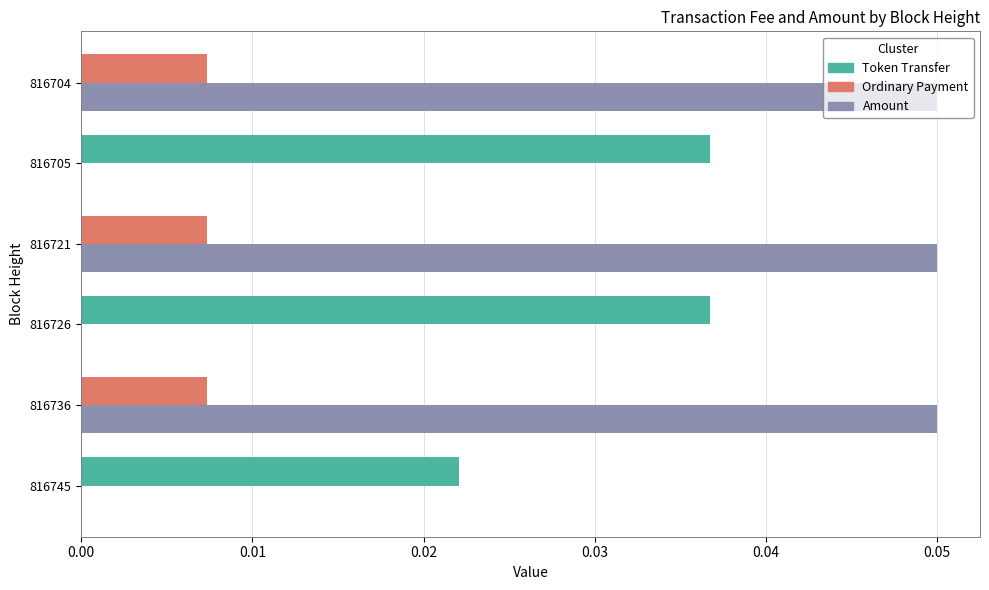

How many categories are shown in the chart?

6